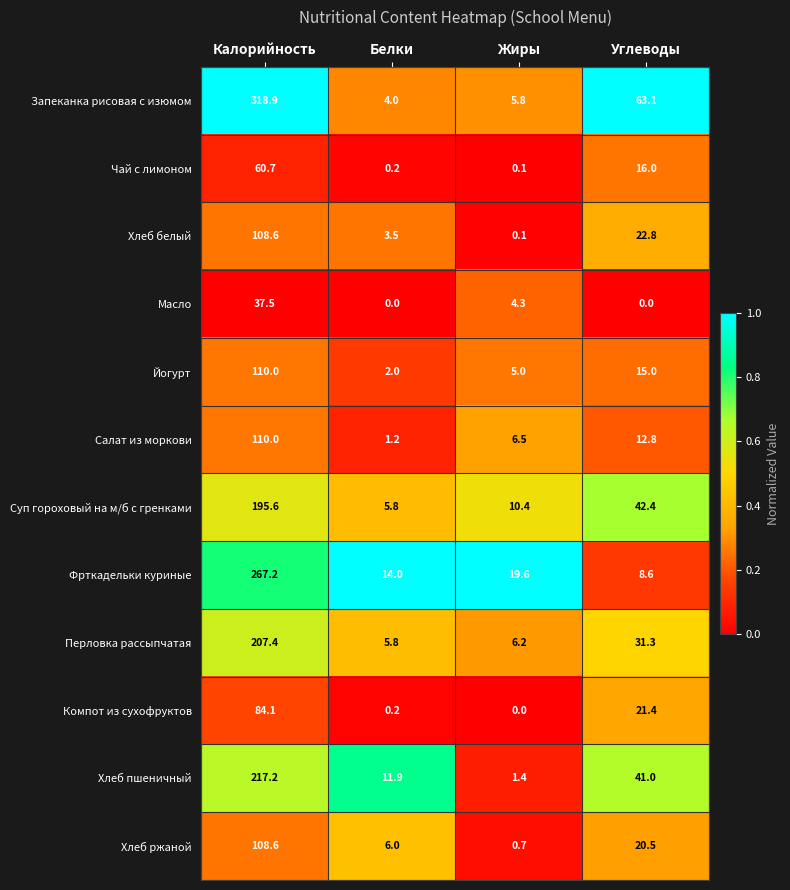

At how many categories does at least one series exceed 0?

4